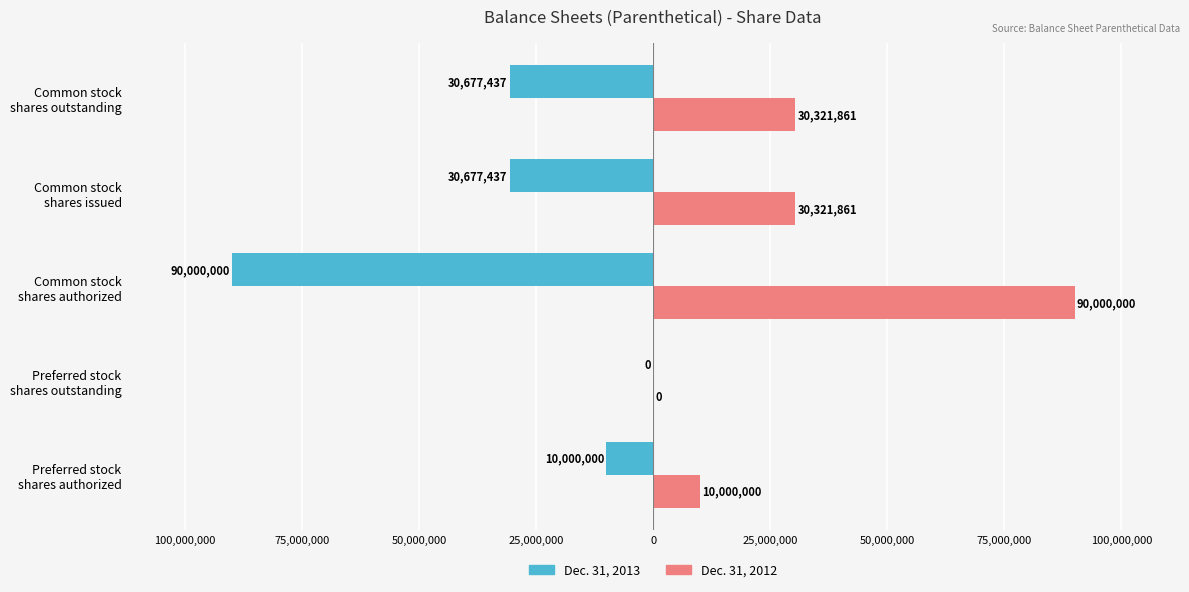

What are all the series names shown in the legend?

Dec. 31, 2013, Dec. 31, 2012